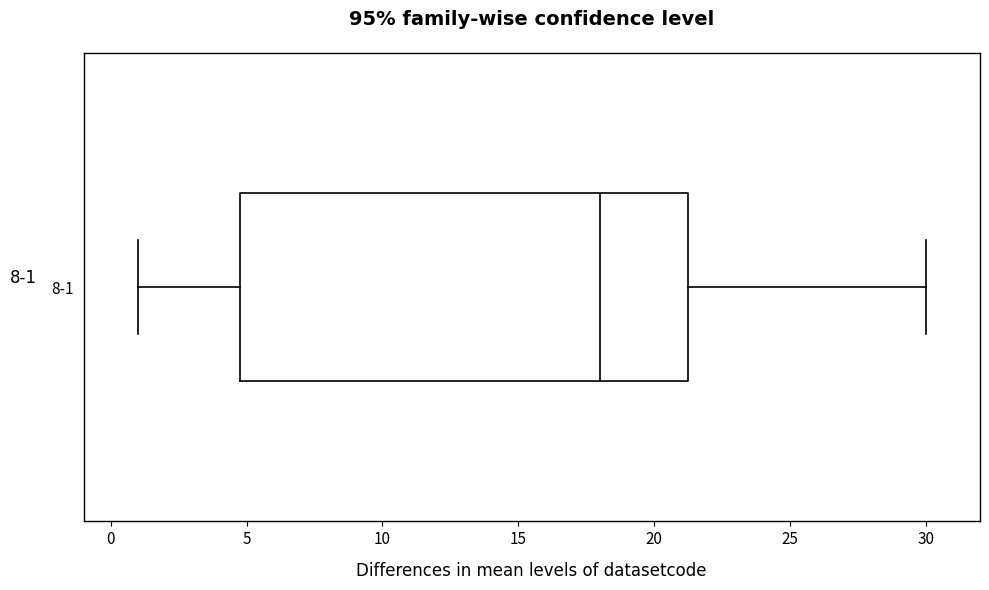

Read this box plot against the x-axis: the position of the median line, the range covered by the box, and the ends of both whiskers. The values are not printed on the chart, so give them approximately, as read against the axis.

median 18.0, box 5.0 to 21.5, whiskers 1.0 to 30.0